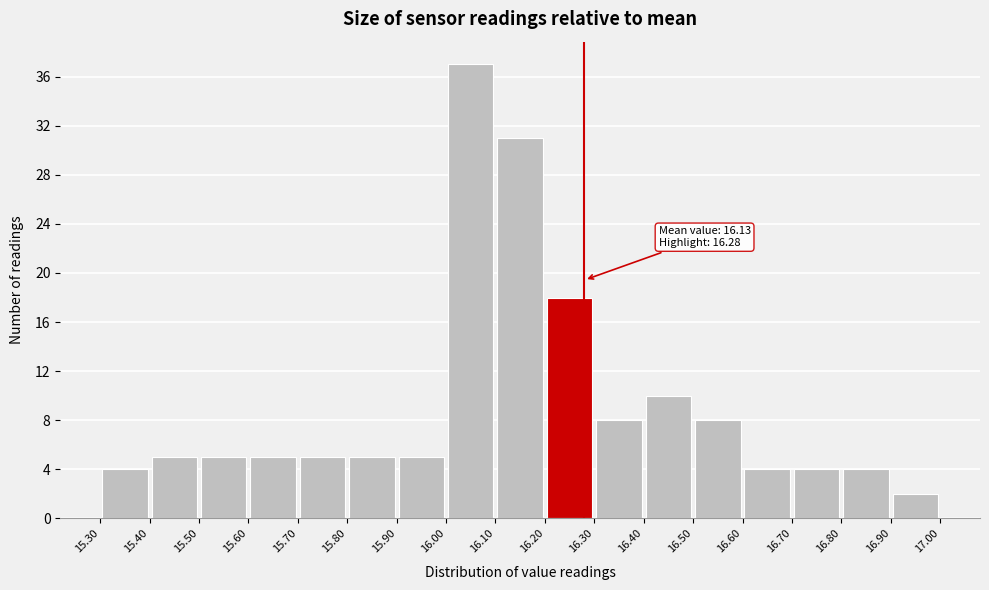

Which range on the x-axis has the tallest bar?

16.00 to 16.10